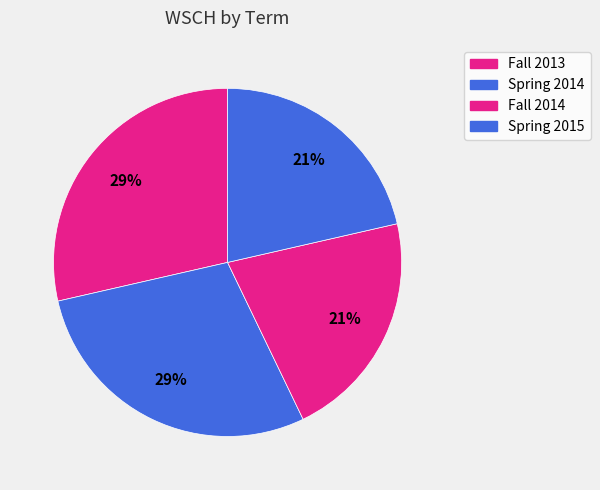

How many segments does this pie chart have?

4